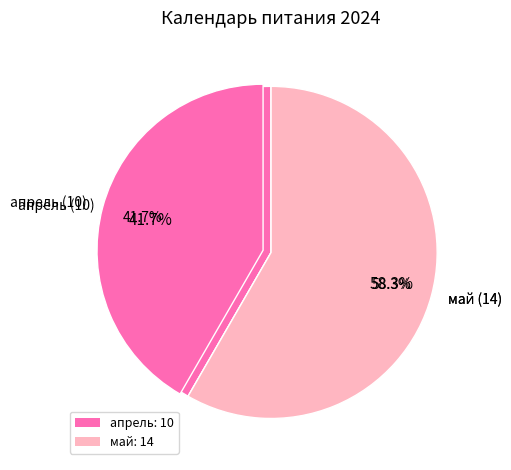

How many slices are in this pie chart?

2